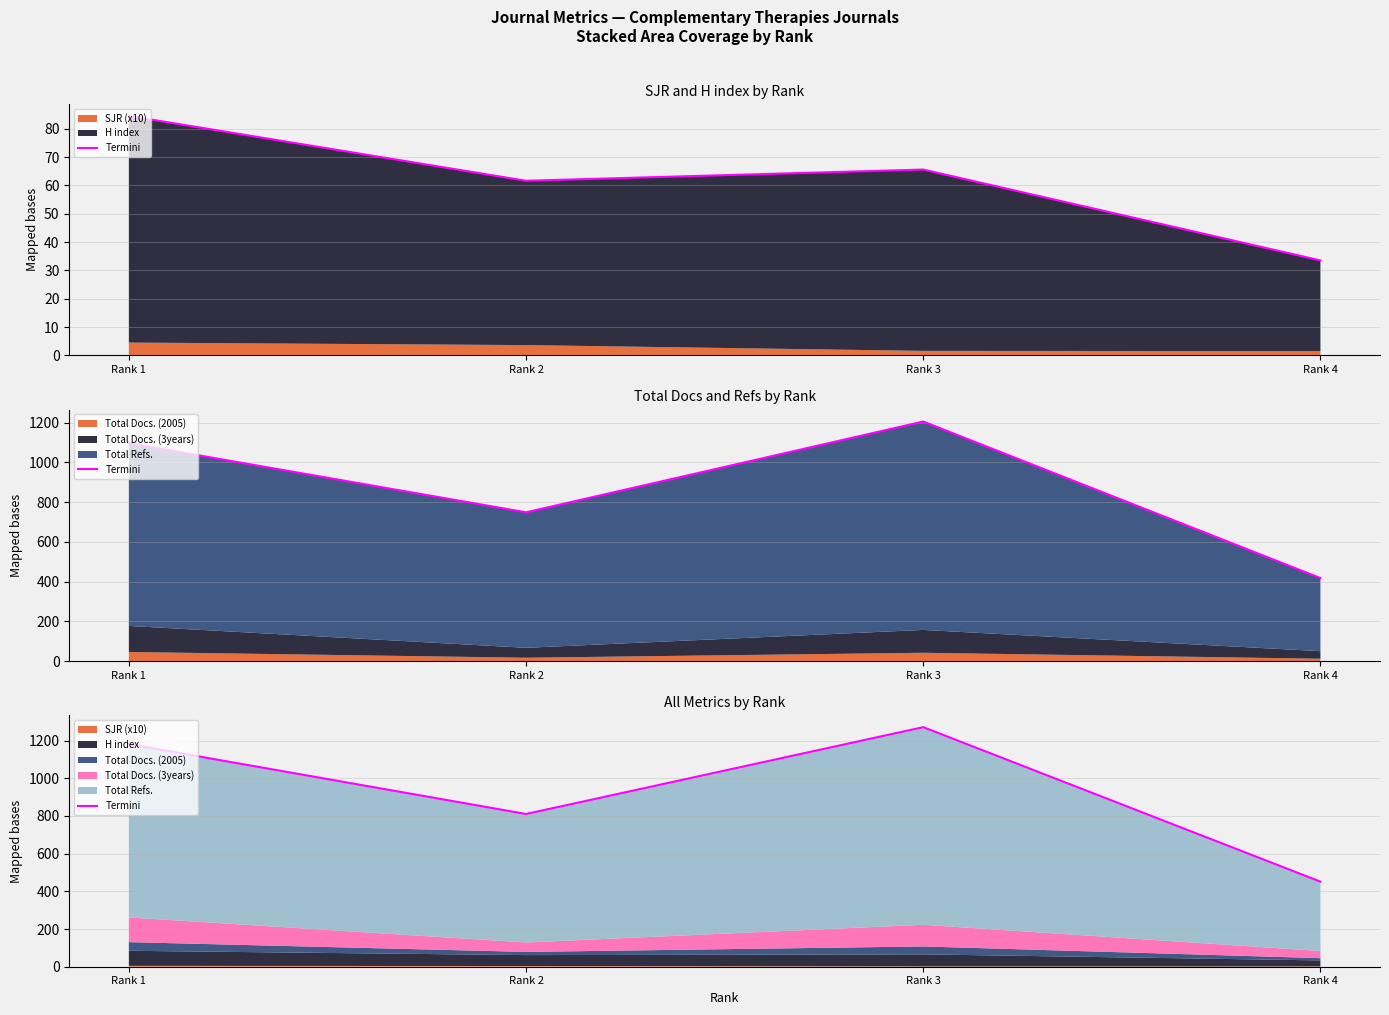

What is the value of the 1st point from the left?

1181.6